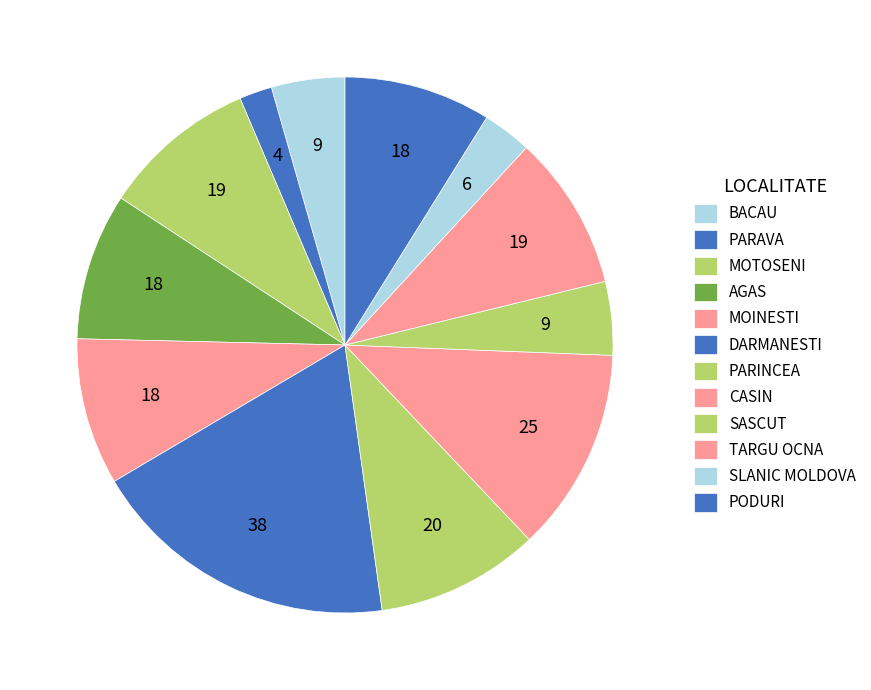

To the nearest percent, what is the combined percentage of PARAVA and BACAU?

6%